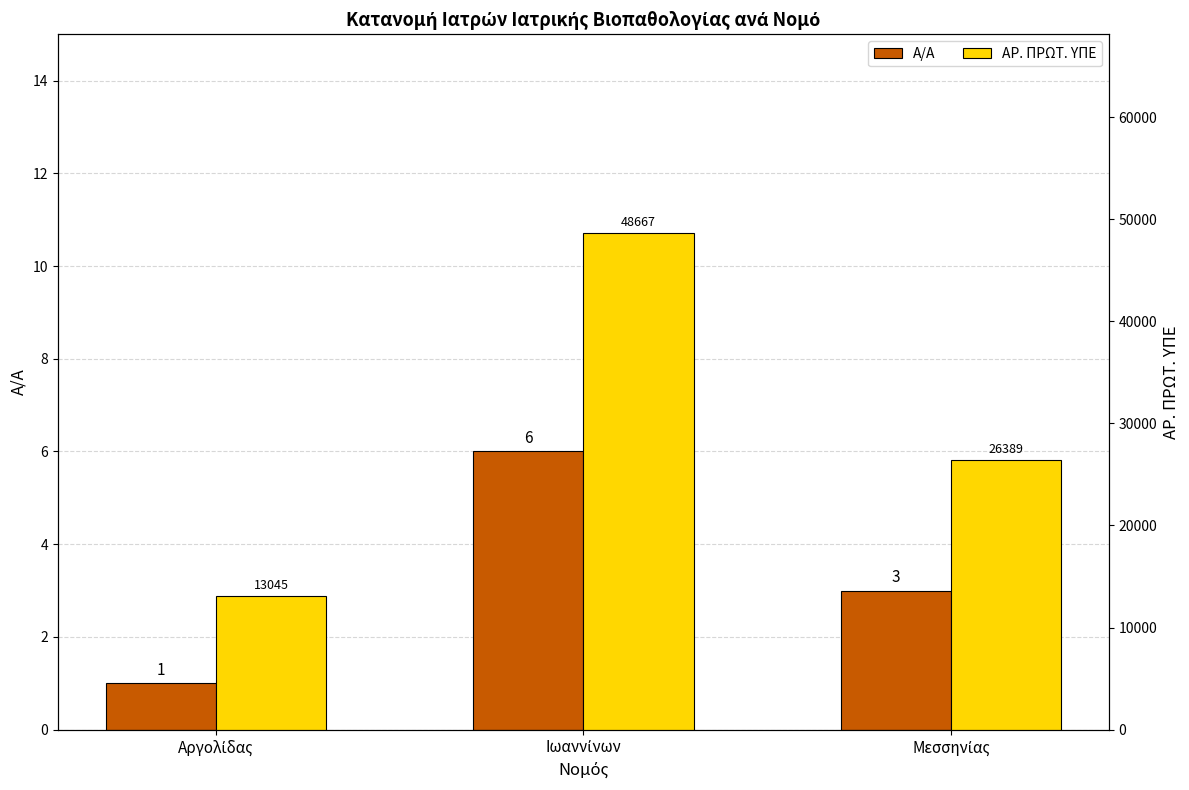

The Α/Α series shows 9 at Ιωαννίνων. True or false?

False